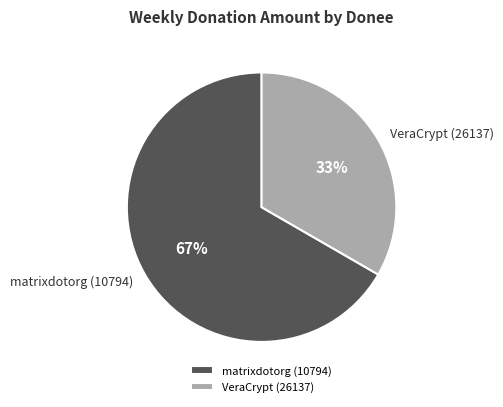

To the nearest percent, what portion does VeraCrypt (26137) represent?

33%